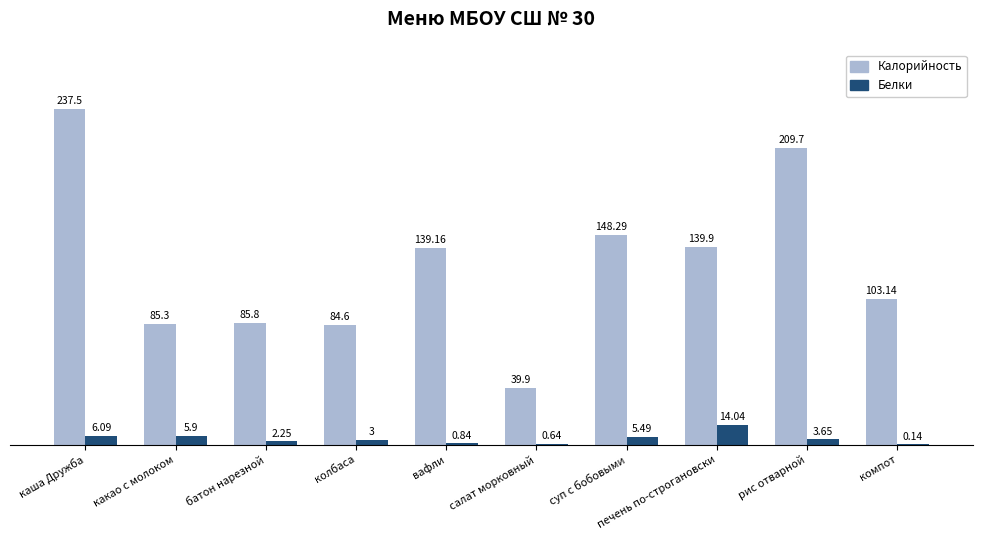

Which label corresponds to the largest value in the chart?

каша Дружба